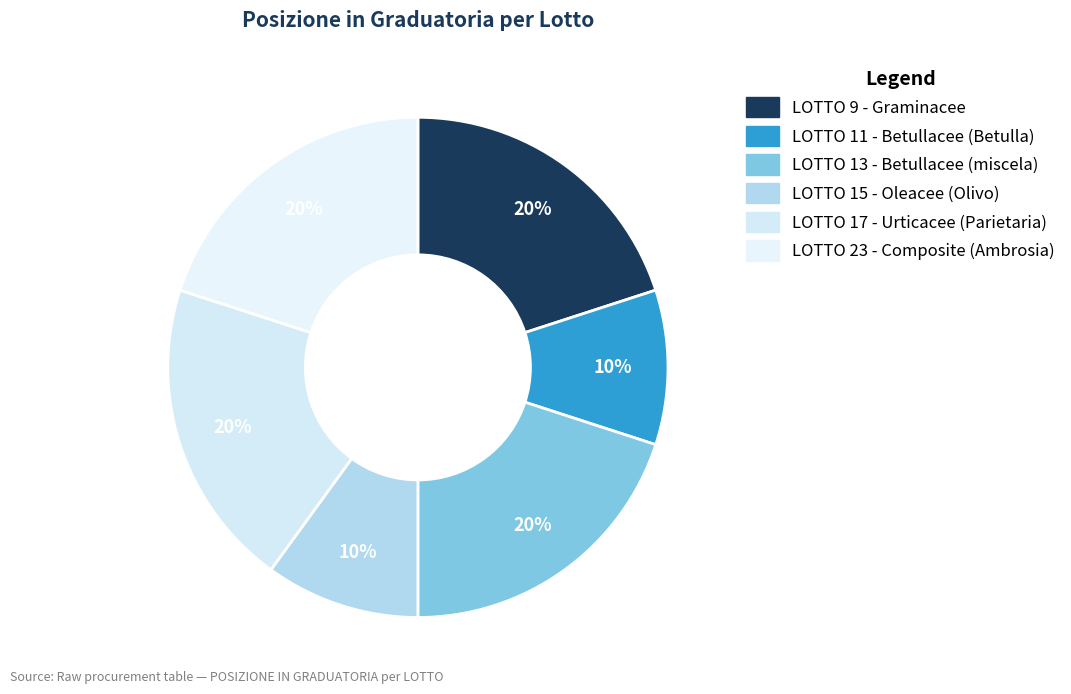

Rank the categories by value from lowest to highest.

LOTTO 11 - Betullacee (Betulla), LOTTO 15 - Oleacee (Olivo), LOTTO 9 - Graminacee, LOTTO 13 - Betullacee (miscela), LOTTO 17 - Urticacee (Parietaria), LOTTO 23 - Composite (Ambrosia)